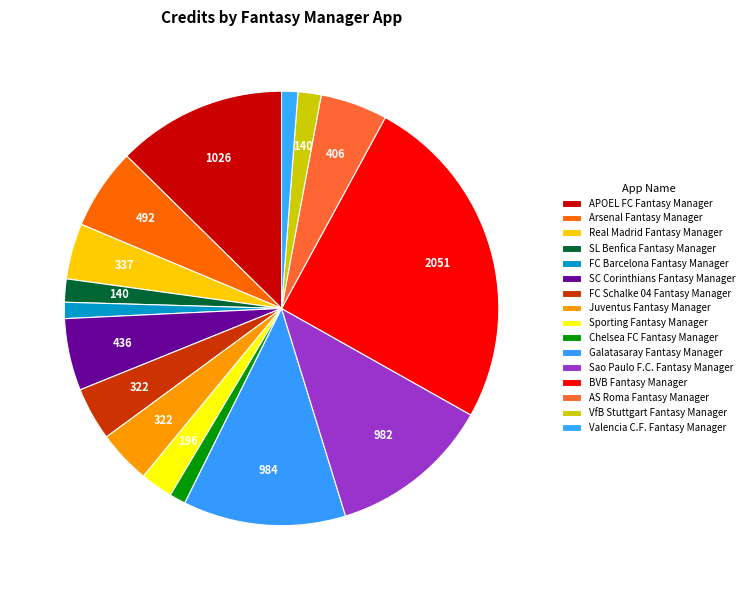

To the nearest percent, what is the combined percentage of AS Roma Fantasy Manager and Valencia C.F. Fantasy Manager?

6%